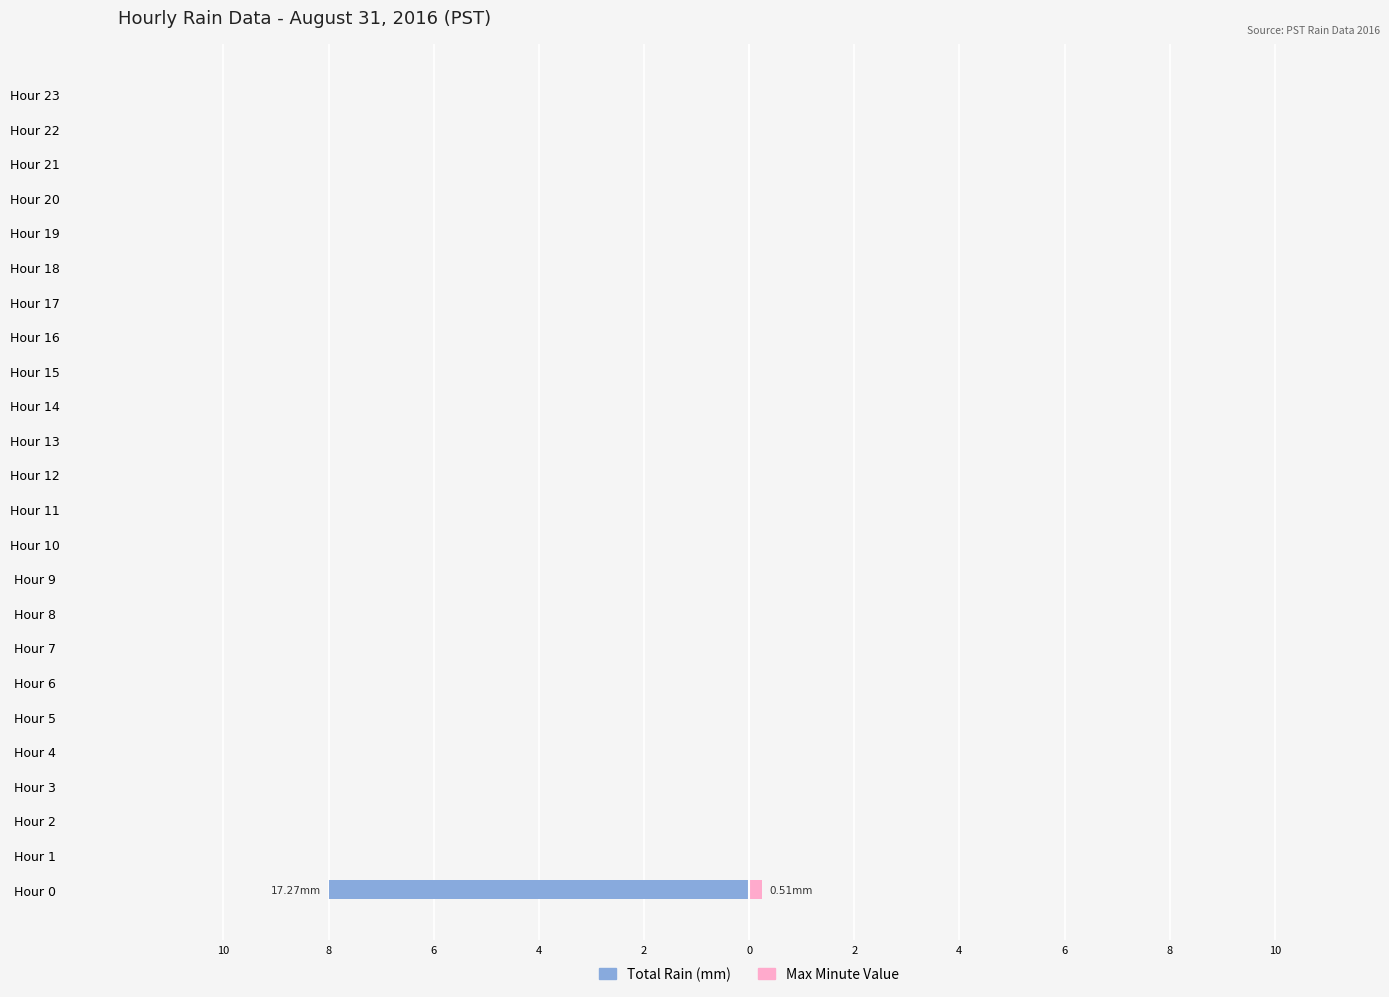

Where is Max Minute Value nearest to the value 0?

Hour 1